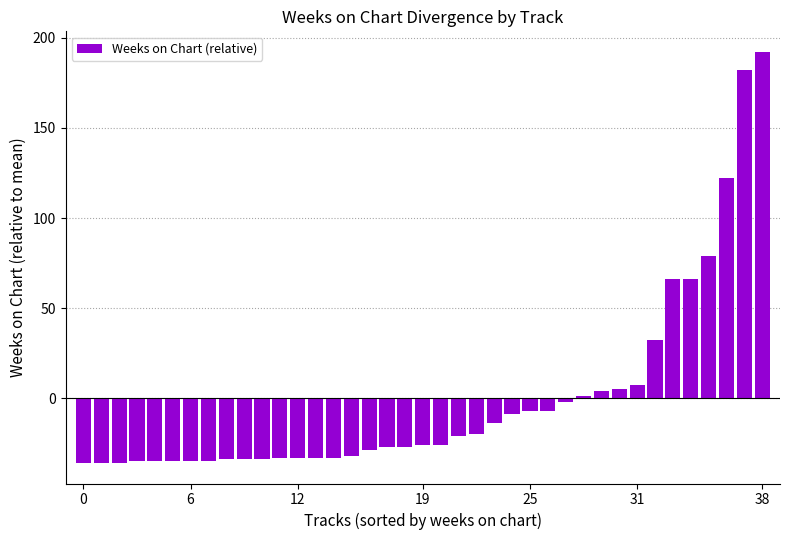

What is the value of the 33rd bar from the left?

32.2